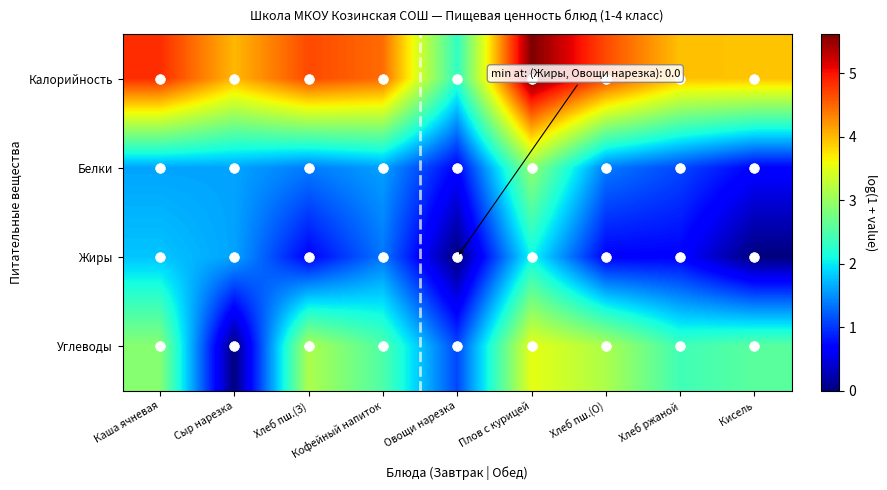

Which series has the largest total across all categories?

Калорийность